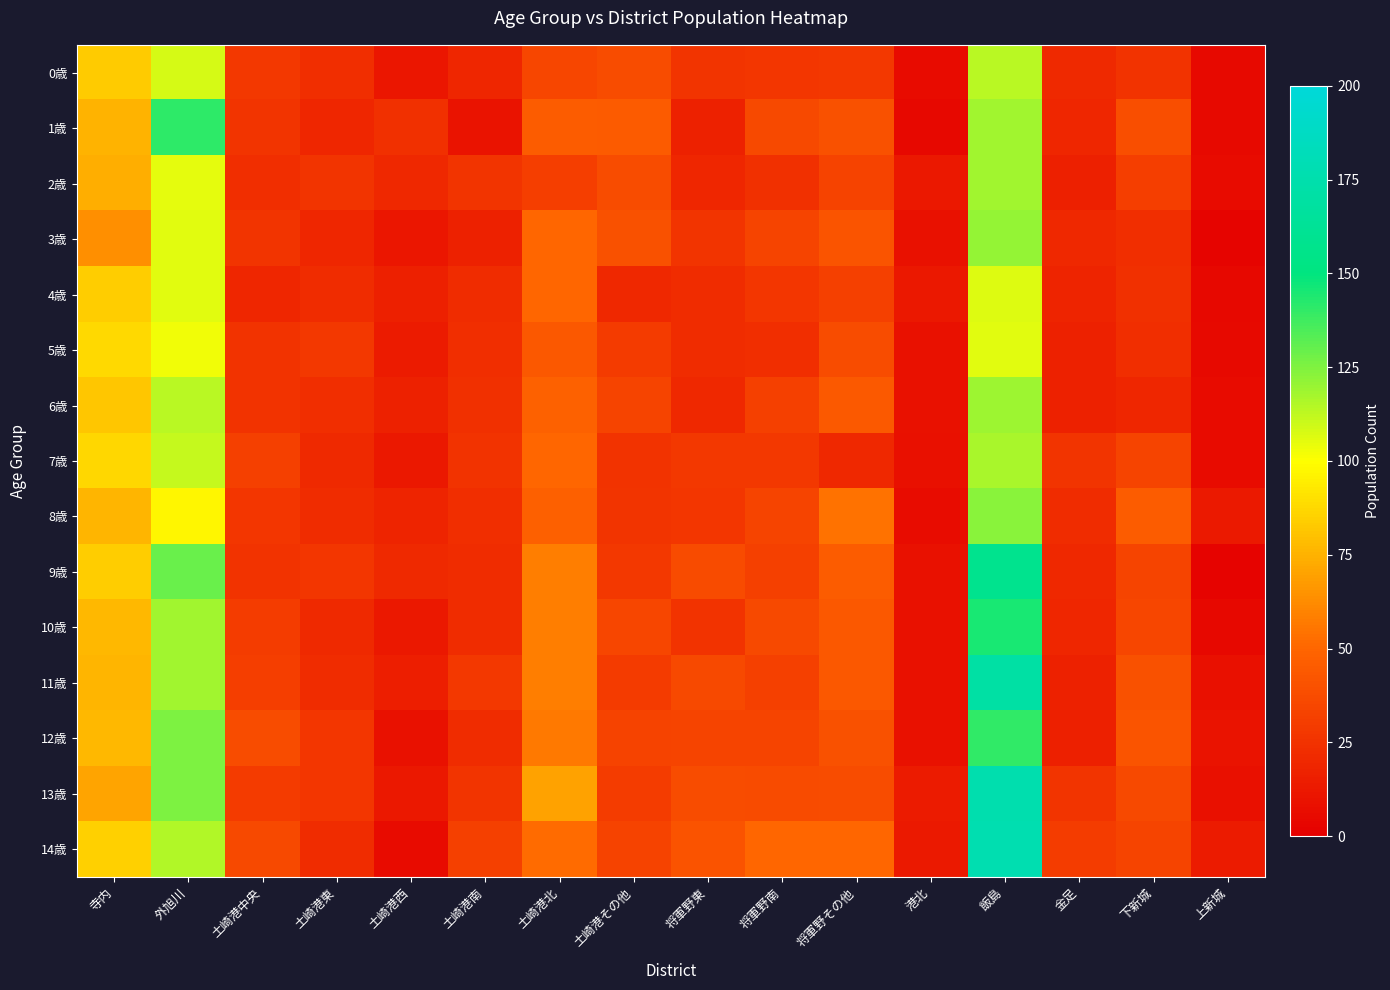

At 土崎港その他, list the series in order from largest to smallest.

1歳, 3歳, 0歳, 2歳, 10歳, 6歳, 12歳, 14歳, 13歳, 5歳, 11歳, 9歳, 8歳, 7歳, 4歳